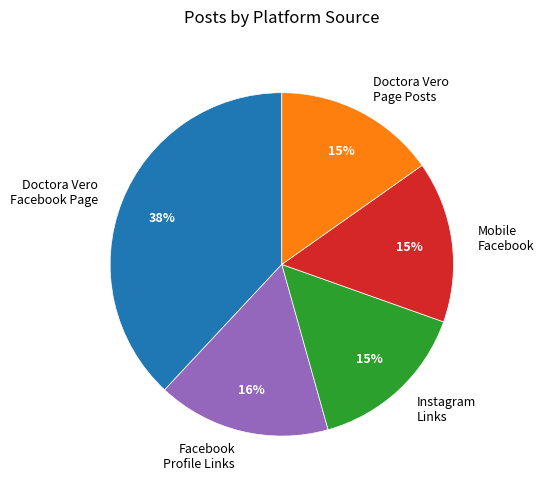

How many segments does this pie chart have?

5